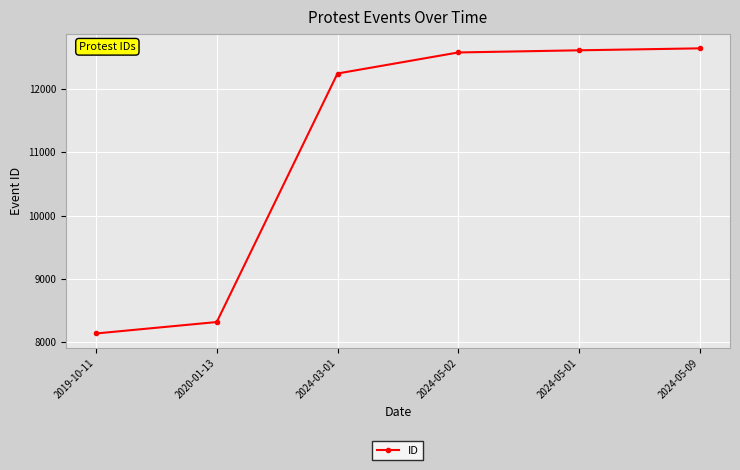

Which category has the lowest value across all series?

2019-10-11